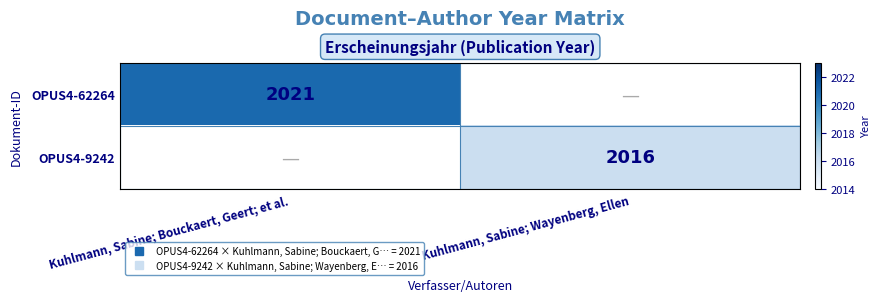

Which series changed the most between Kuhlmann, Sabine; Bouckaert, Geert; et al. and Kuhlmann, Sabine; Wayenberg, Ellen?

OPUS4-62264